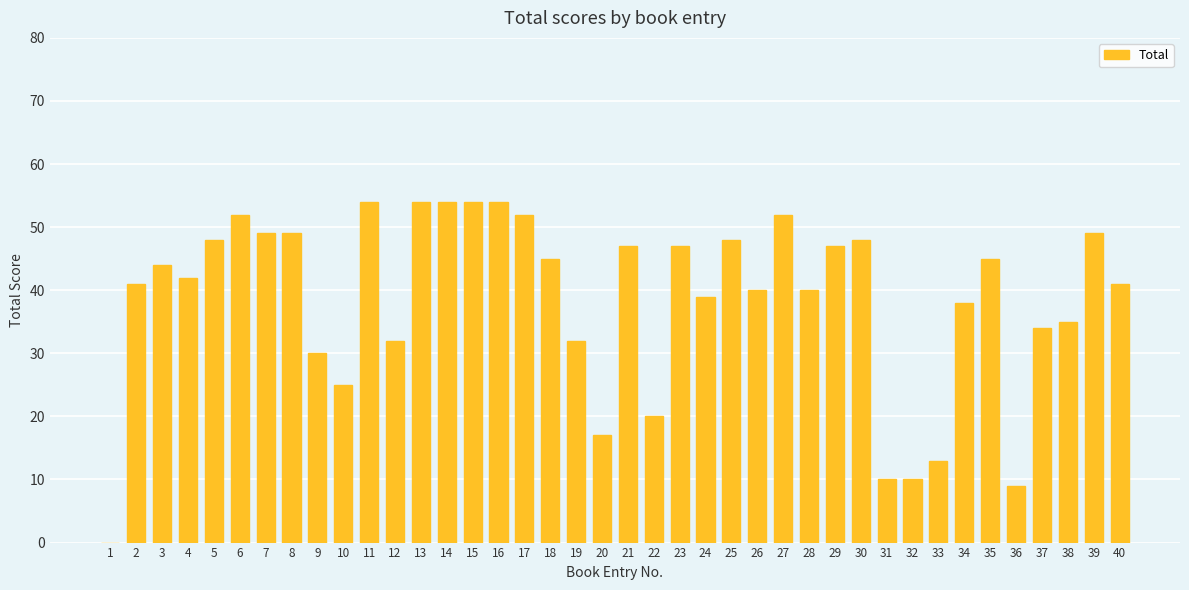

How many data points does each series have?

40